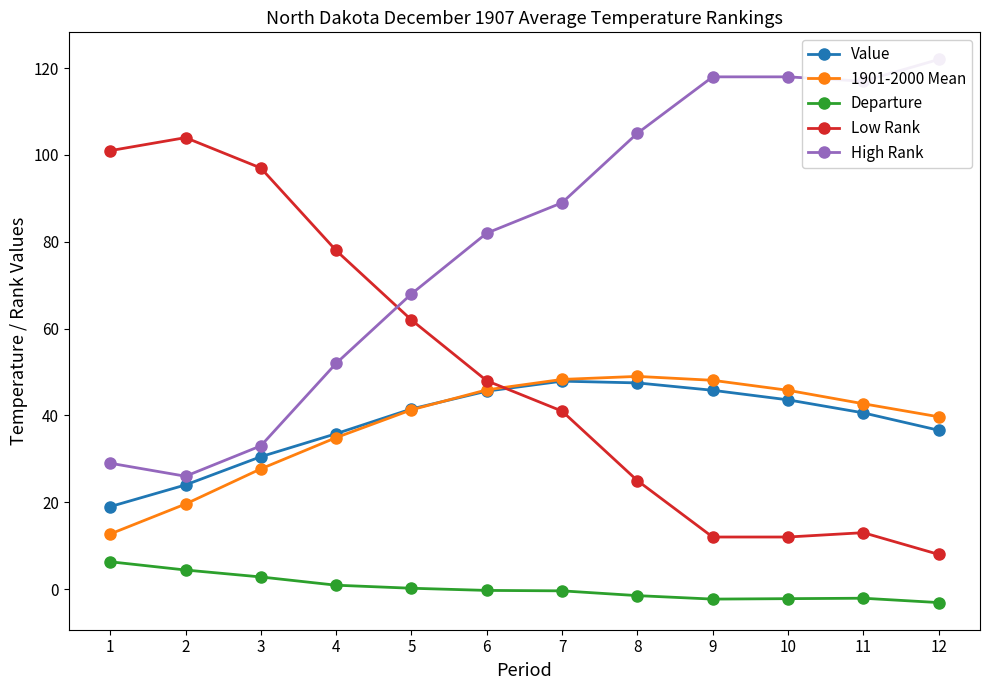

What is the difference between the maximum and second lowest values in the High Rank series?

93.0